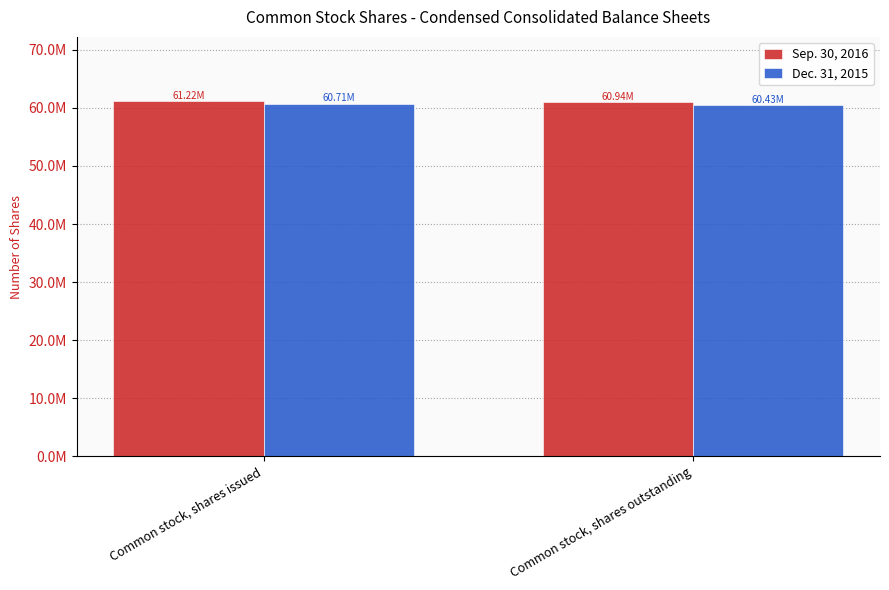

What is the label of the 1st bar from the left?

Common stock, shares issued